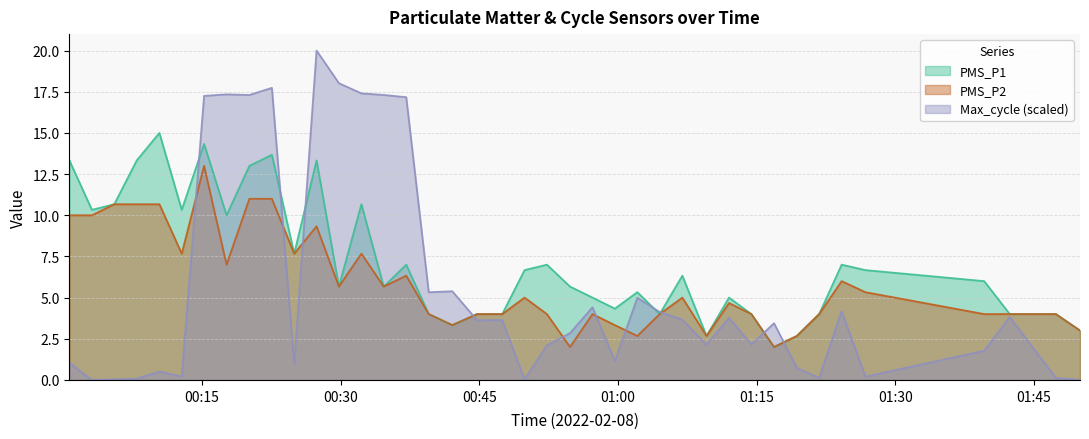

What are all the series names shown in the legend?

PMS_P1, PMS_P2, Max_cycle (scaled)